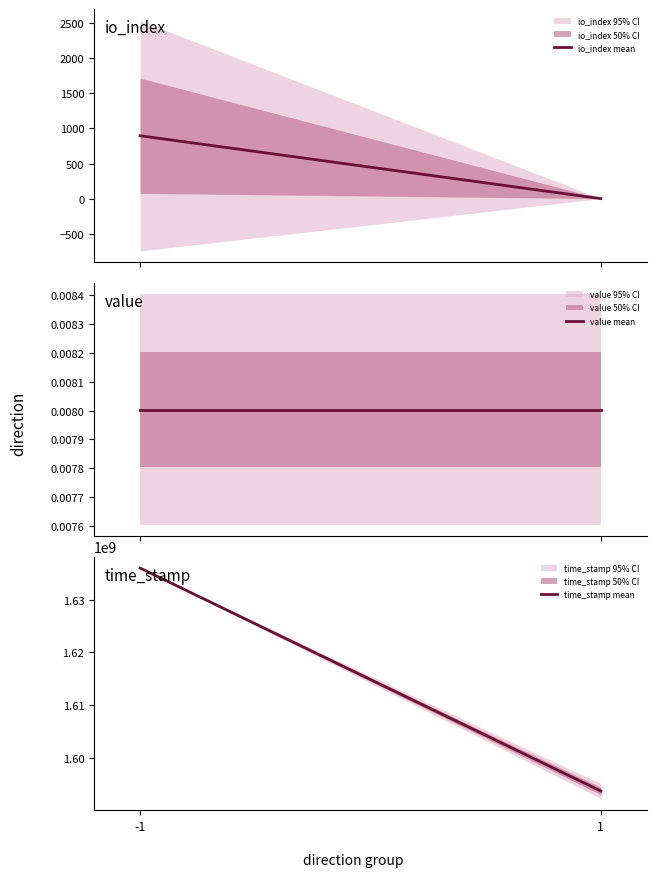

Which category has the highest value in the time_stamp series?

-1